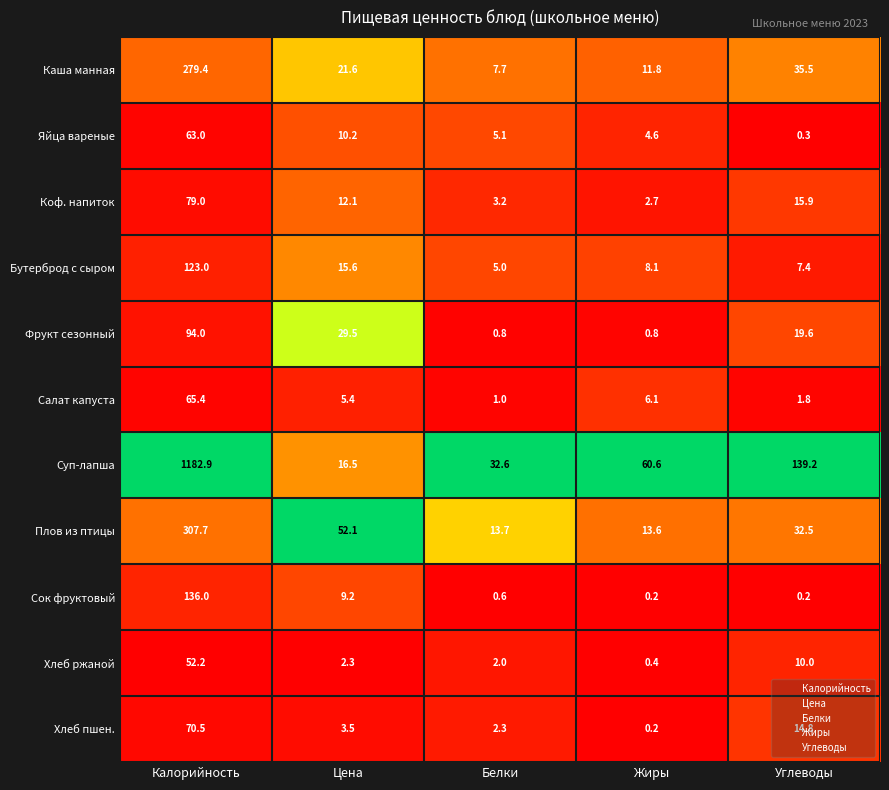

At which category is the sum across all series the highest?

Калорийность